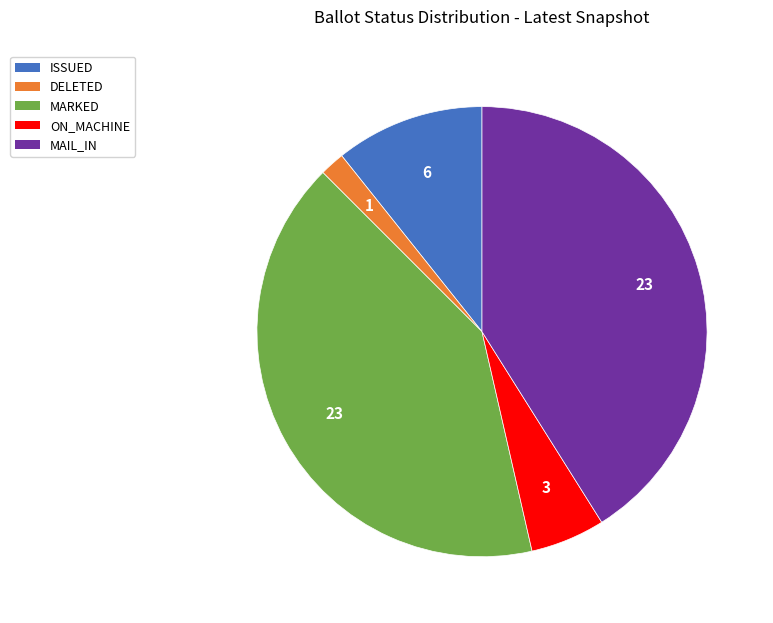

How many slices are in this pie chart?

5